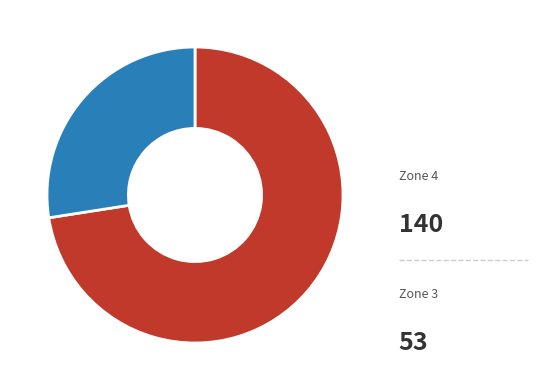

To the nearest percent, what is the combined percentage of Zone 3 and Zone 4?

100%